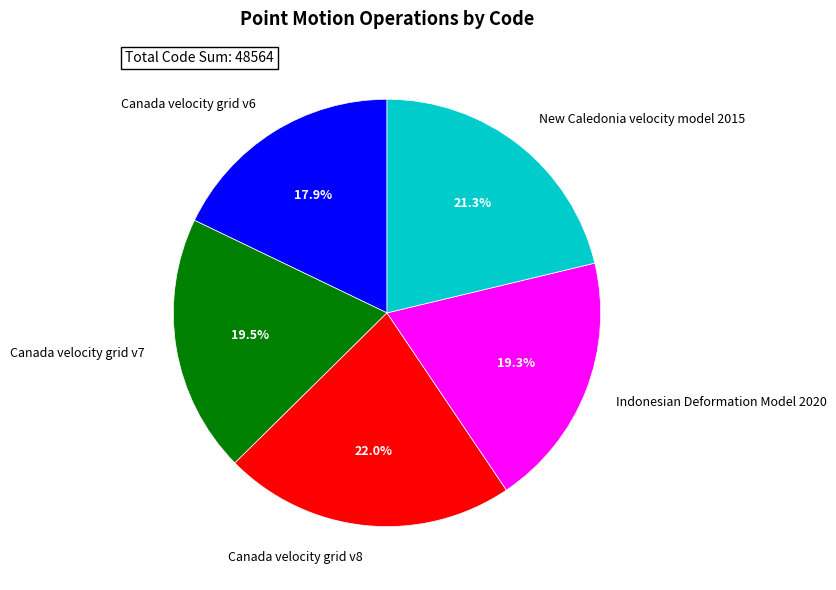

How many segments does this pie chart have?

5